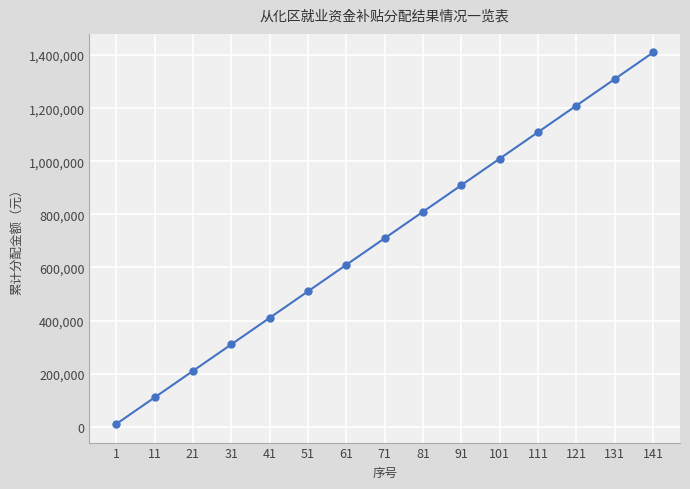

List the labels in order of value, largest first.

141, 131, 121, 111, 101, 91, 81, 71, 61, 51, 41, 31, 21, 11, 1